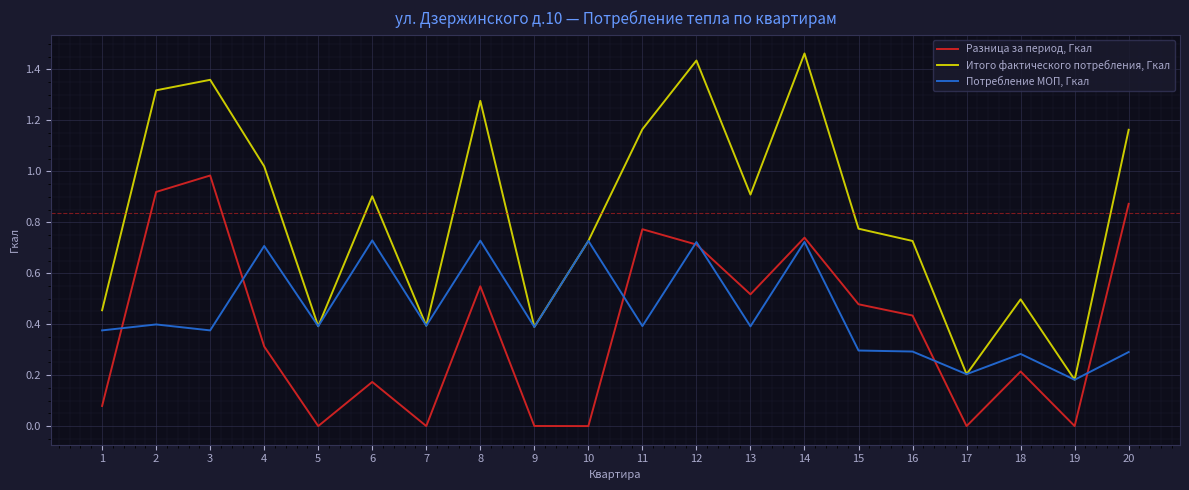

At 8, list the series in order from largest to smallest.

Итого фактического потребления, Гкал, Потребление МОП, Гкал, Разница за период, Гкал